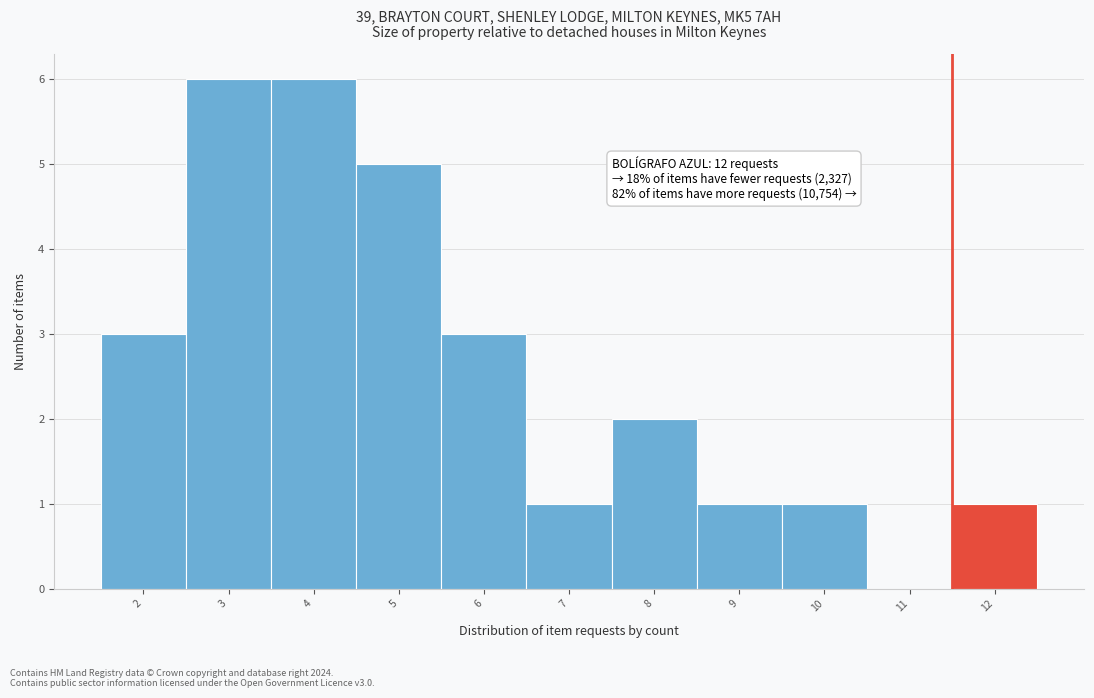

Reading left to right, extract all data points from this chart.

2=3	3=6	4=6	5=5	6=3	7=1	8=2	9=1	10=1	11=0	12=1